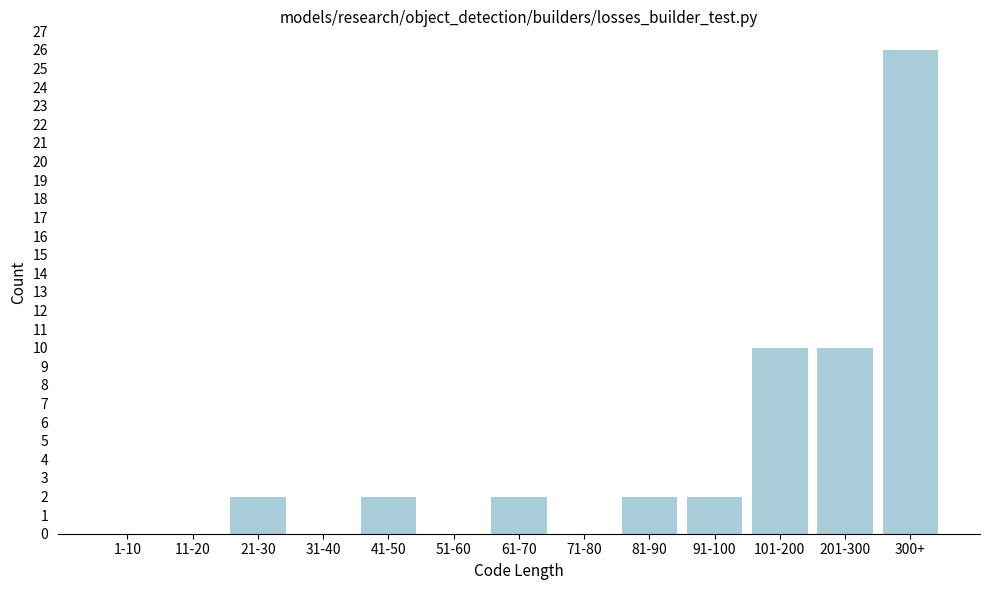

Reading left to right, extract all data points from this chart.

1-10=0	11-20=0	21-30=2	31-40=0	41-50=2	51-60=0	61-70=2	71-80=0	81-90=2	91-100=2	101-200=10	201-300=10	300+=26